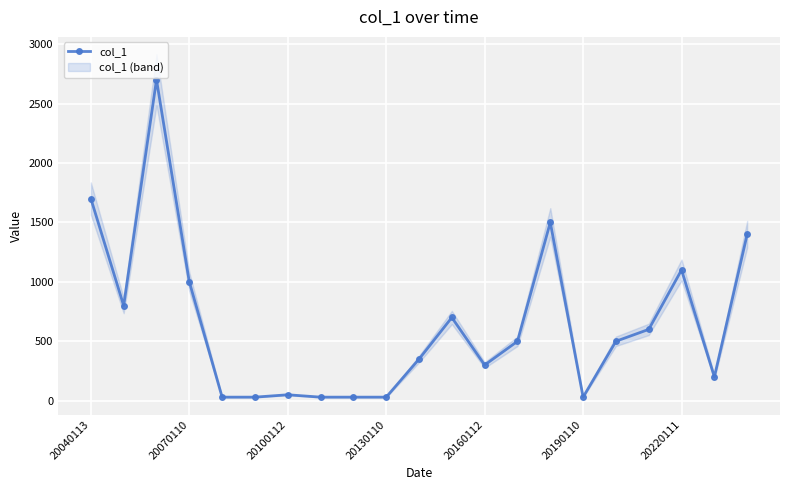

Is it true that col_1 equals 776 at 20040113?

False